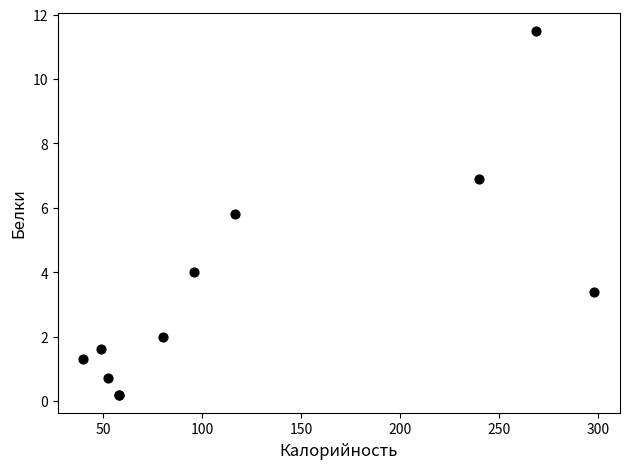

What Y value in the scatter plot is closest to 5?

5.8